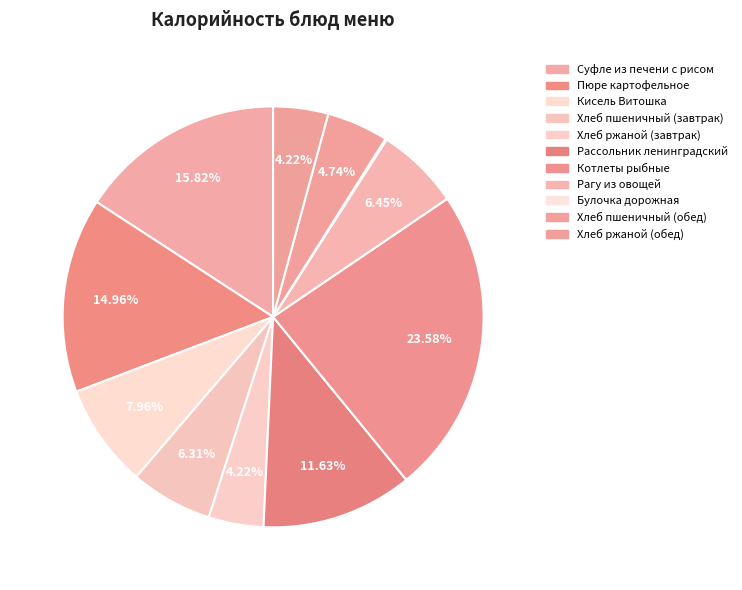

Is it true that Кисель Витошка is 8% of the pie?

True